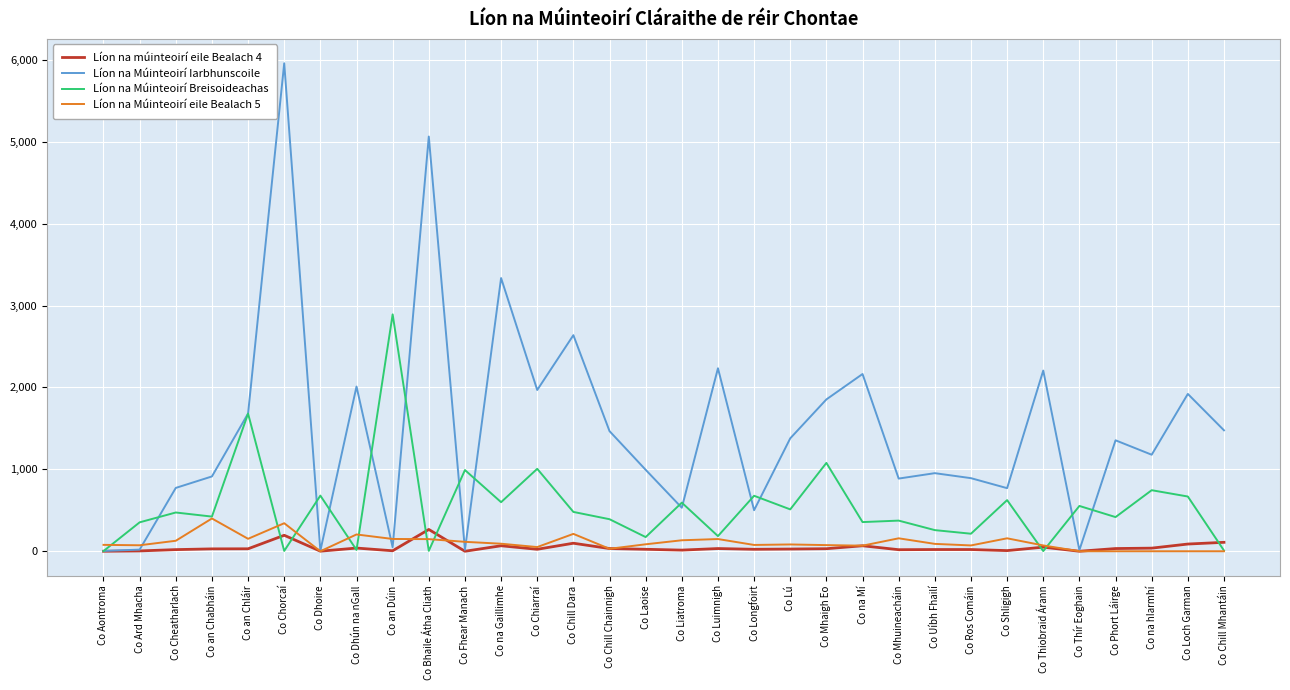

What is the average value of the Líon na múinteoirí eile Bealach 4 series?

45